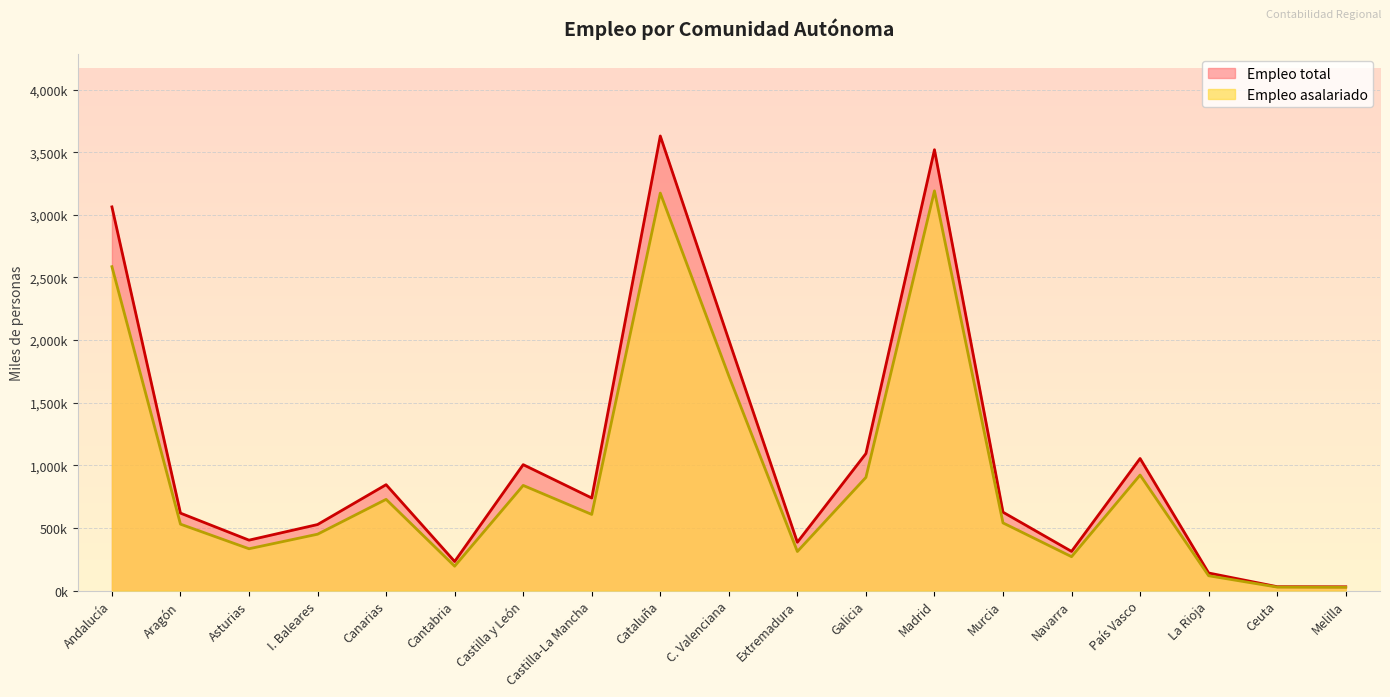

What is the difference between the maximum and second lowest values in the Empleo asalariado series?

3163.1